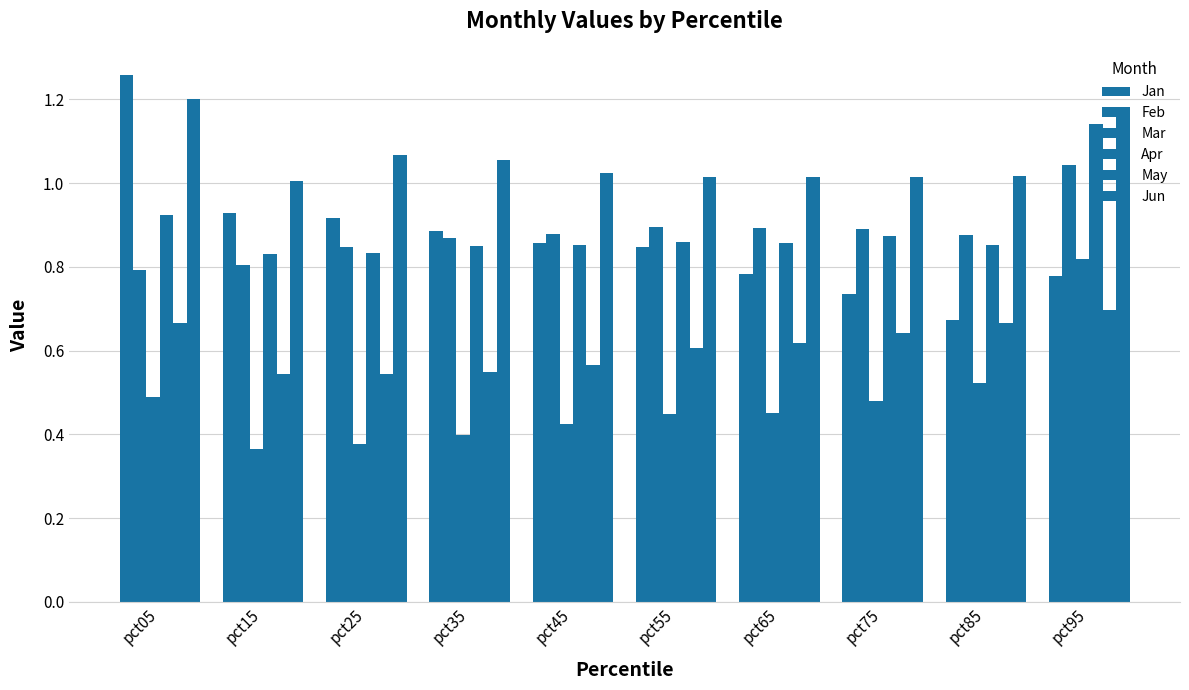

Reading right to left, what are all the values shown in this chart?

Jan: pct95=0.8	pct85=0.7	pct75=0.7	pct65=0.8	pct55=0.8	pct45=0.9	pct35=0.9	pct25=0.9	pct15=0.9	pct05=1.3
Feb: pct95=1.0	pct85=0.9	pct75=0.9	pct65=0.9	pct55=0.9	pct45=0.9	pct35=0.9	pct25=0.8	pct15=0.8	pct05=0.8
Mar: pct95=0.8	pct85=0.5	pct75=0.5	pct65=0.5	pct55=0.4	pct45=0.4	pct35=0.4	pct25=0.4	pct15=0.4	pct05=0.5
Apr: pct95=1.1	pct85=0.9	pct75=0.9	pct65=0.9	pct55=0.9	pct45=0.9	pct35=0.8	pct25=0.8	pct15=0.8	pct05=0.9
May: pct95=0.7	pct85=0.7	pct75=0.6	pct65=0.6	pct55=0.6	pct45=0.6	pct35=0.5	pct25=0.5	pct15=0.5	pct05=0.7
Jun: pct95=1.2	pct85=1.0	pct75=1.0	pct65=1.0	pct55=1.0	pct45=1.0	pct35=1.1	pct25=1.1	pct15=1.0	pct05=1.2